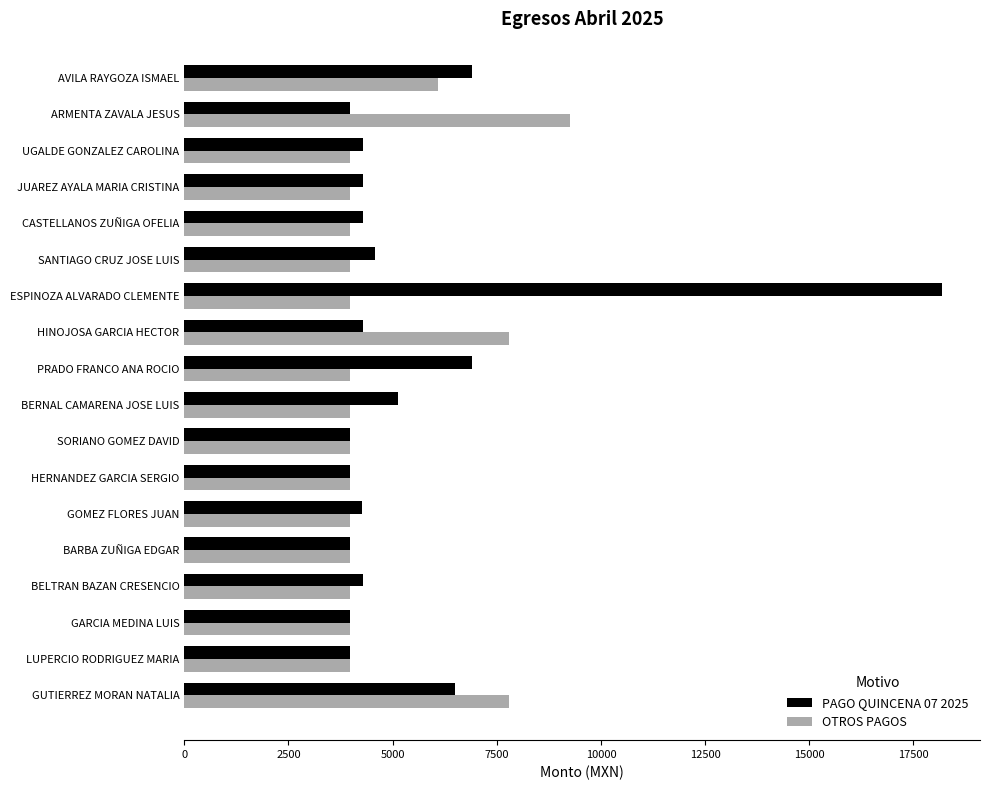

Rank the series by their maximum value, from lowest to highest.

OTROS PAGOS, PAGO QUINCENA 07 2025